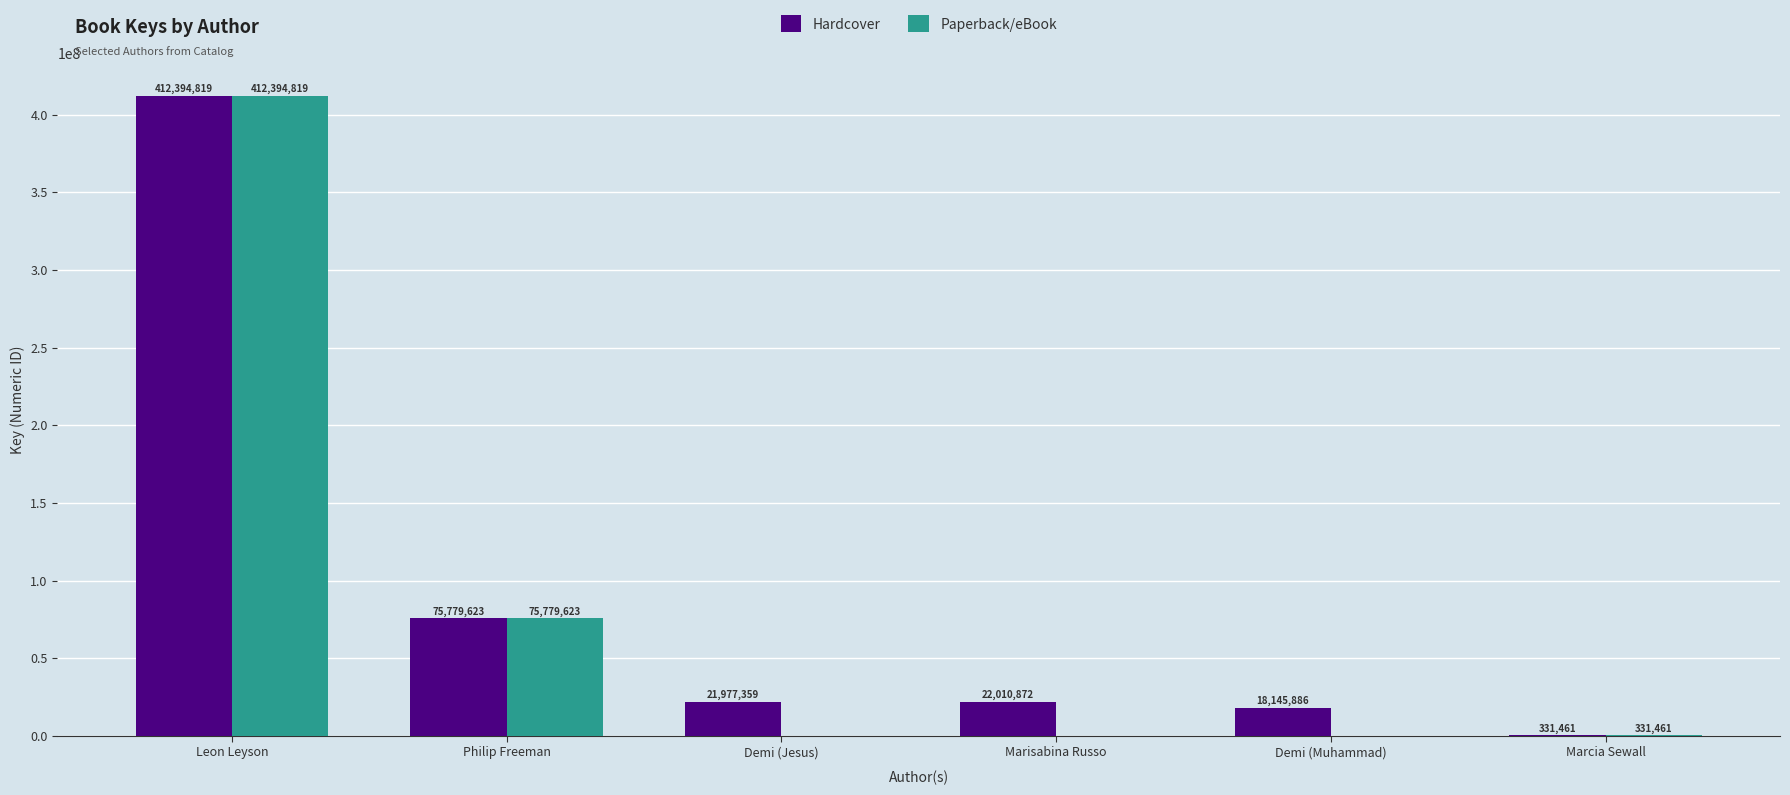

Reading left to right, list all the values displayed in this chart.

Hardcover: Leon Leyson=412394819	Philip Freeman=75779623	Demi (Jesus)=21977359	Marisabina Russo=22010872	Demi (Muhammad)=18145886	Marcia Sewall=331461
Paperback/eBook: Leon Leyson=412394819	Philip Freeman=75779623	Demi (Jesus)=0	Marisabina Russo=0	Demi (Muhammad)=0	Marcia Sewall=331461